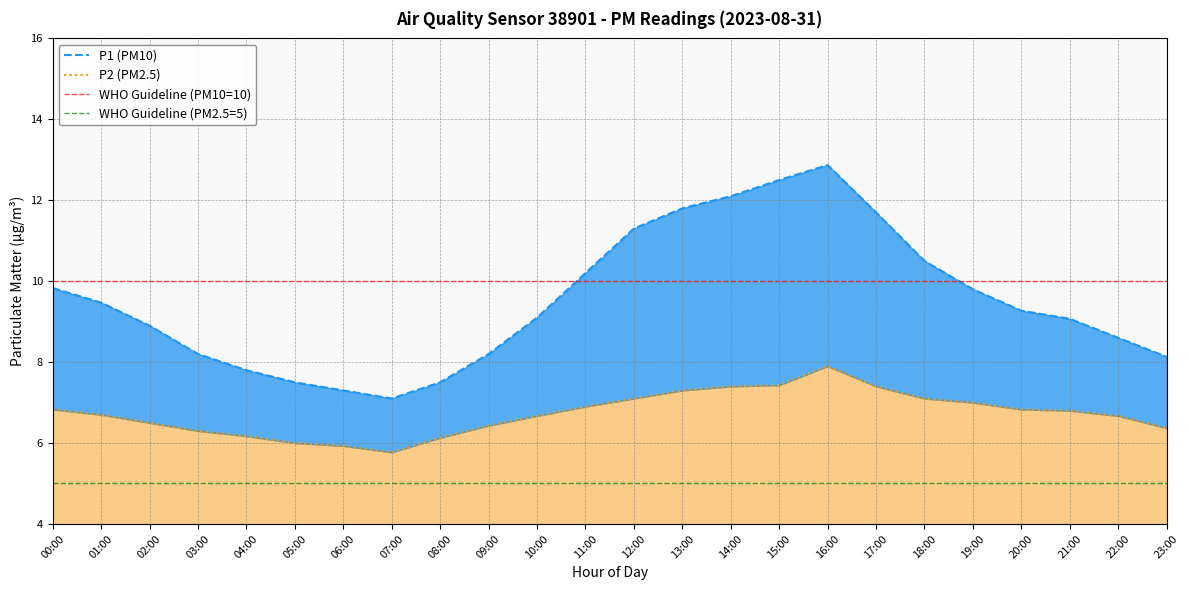

In P2, how many points are higher than both neighbors (excluding endpoints)?

1